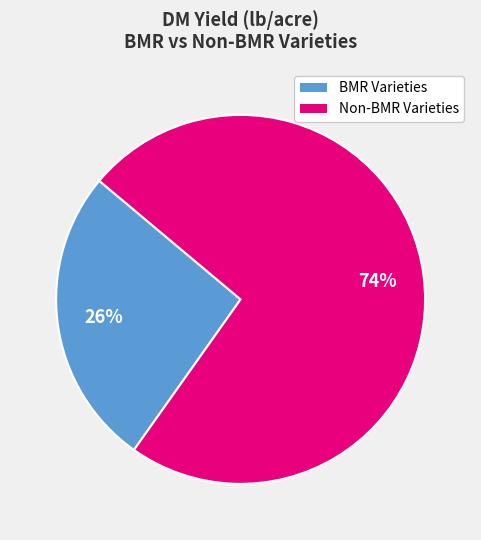

To the nearest percent, what is the average slice percentage?

50%